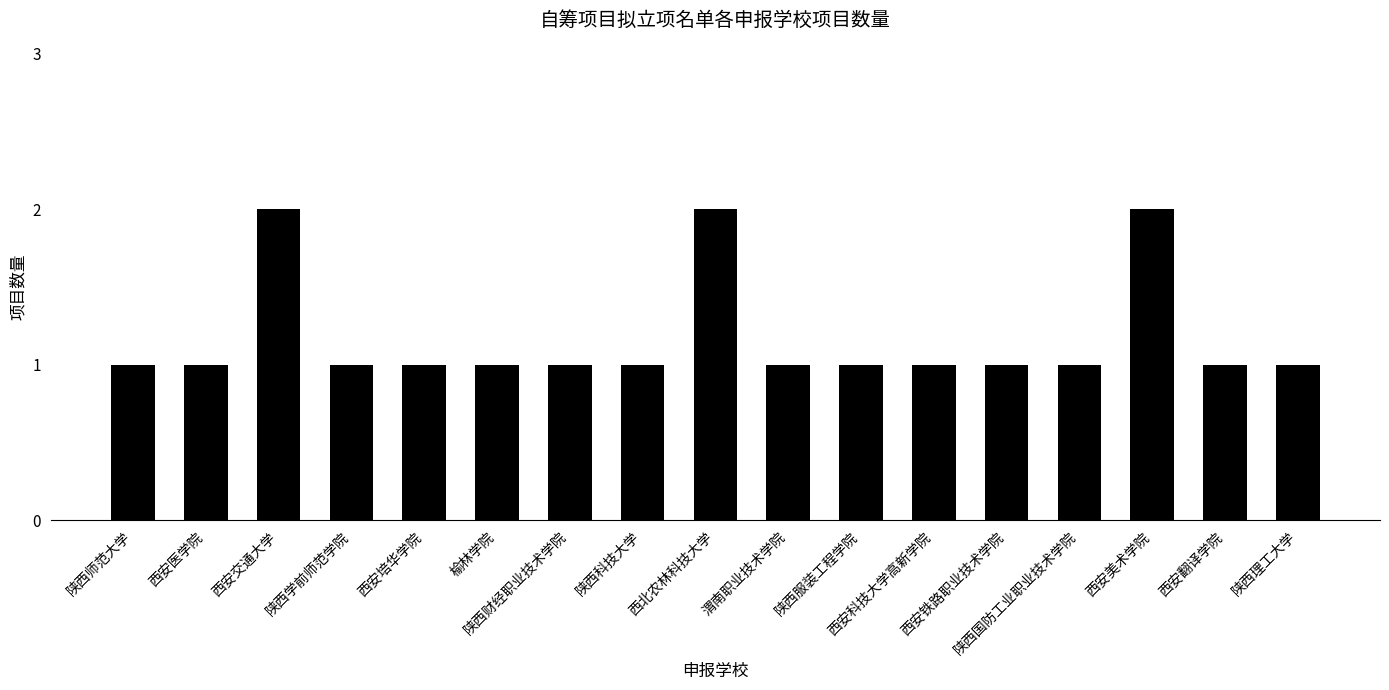

What is the label of the 17th bar from the right?

陕西师范大学